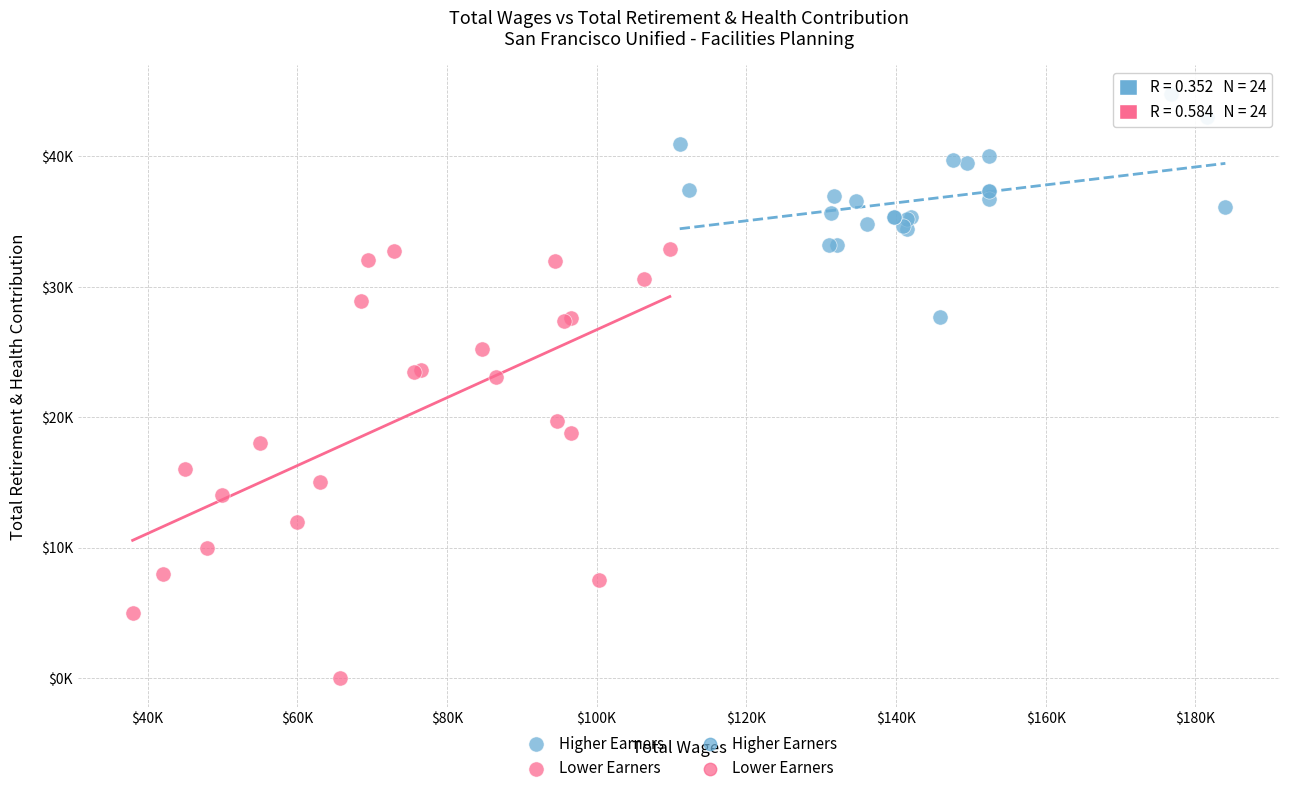

Which series has the widest spread of Y values?

Lower Earners